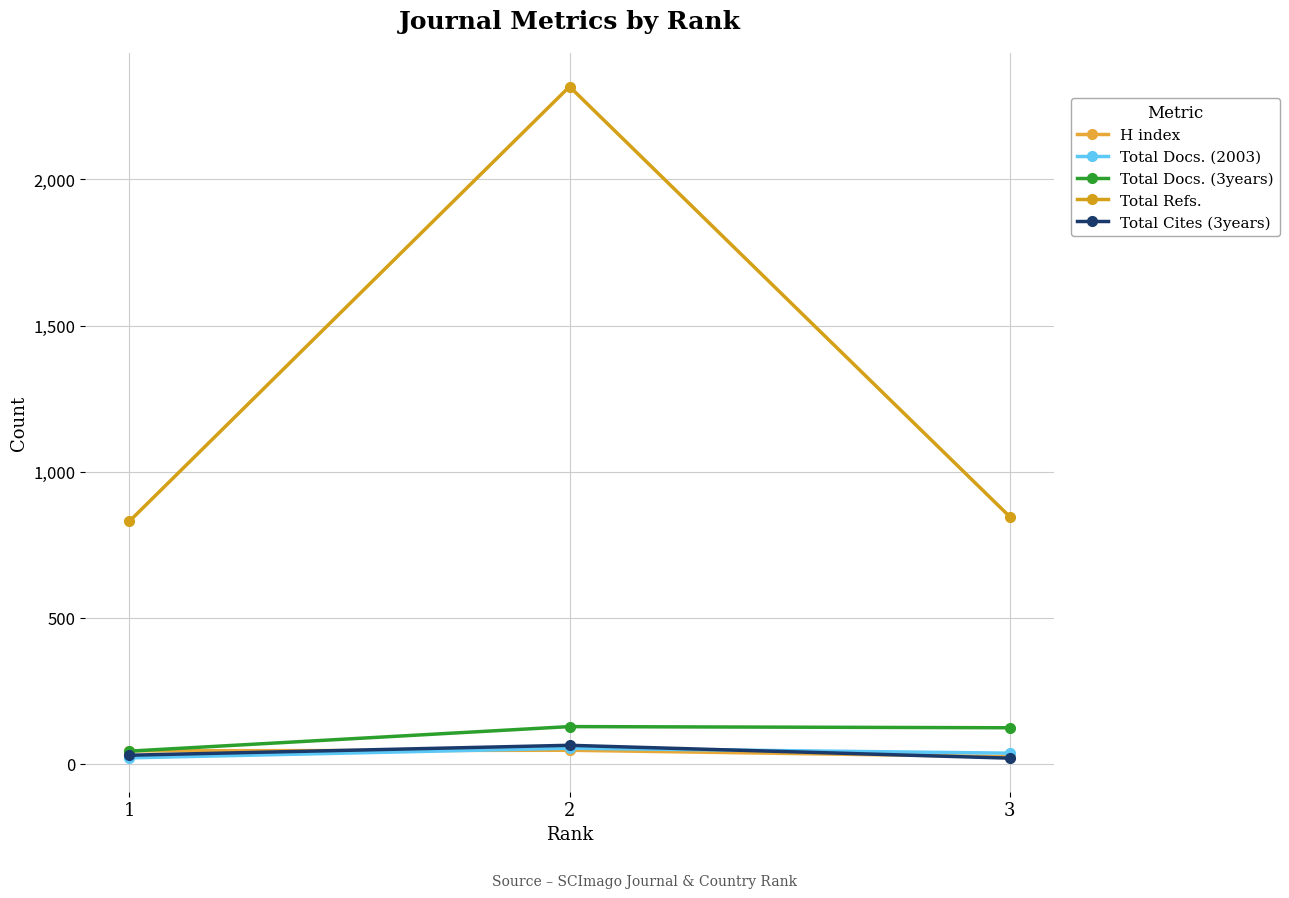

What is the greatest value displayed?

2318